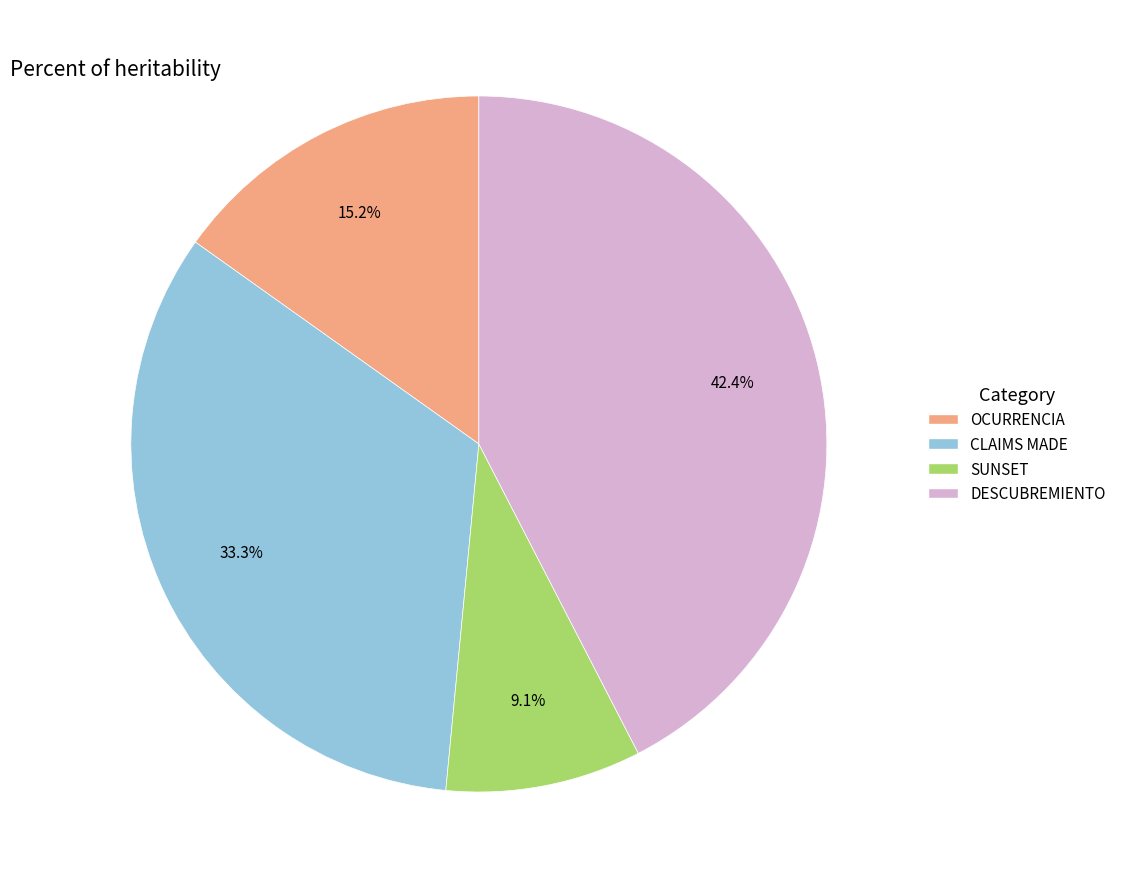

What percentage is the CLAIMS MADE slice, to the nearest percent?

33%